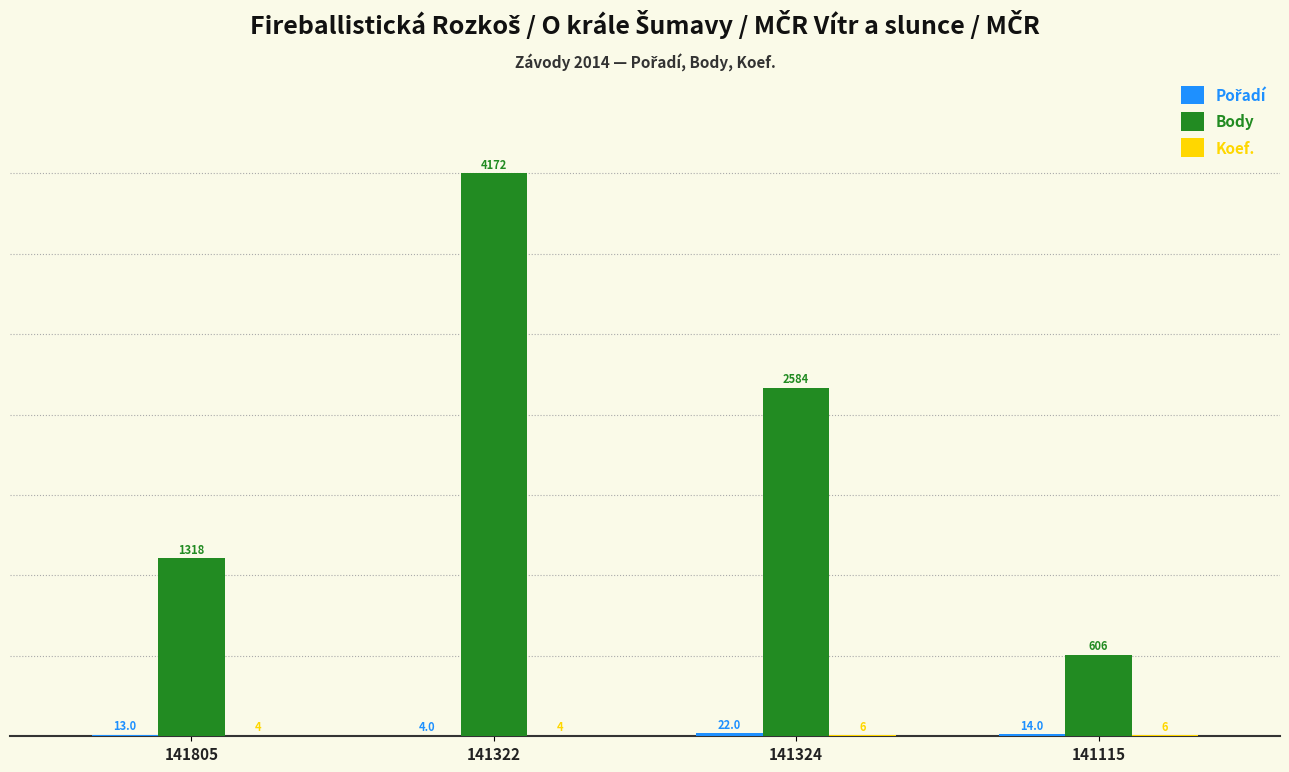

What is the approximate value of Body at 141324, to the nearest 100?

2600